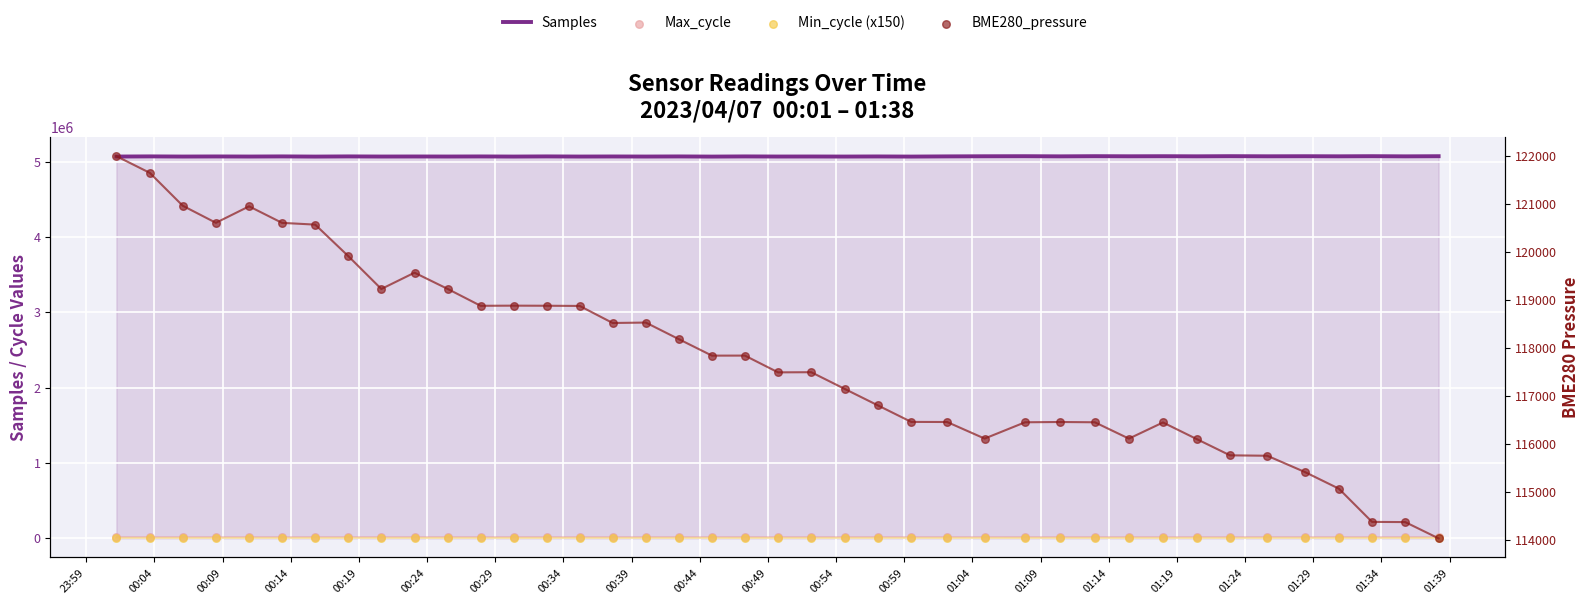

Which series reaches the minimum Y coordinate?

Min_cycle (x150)